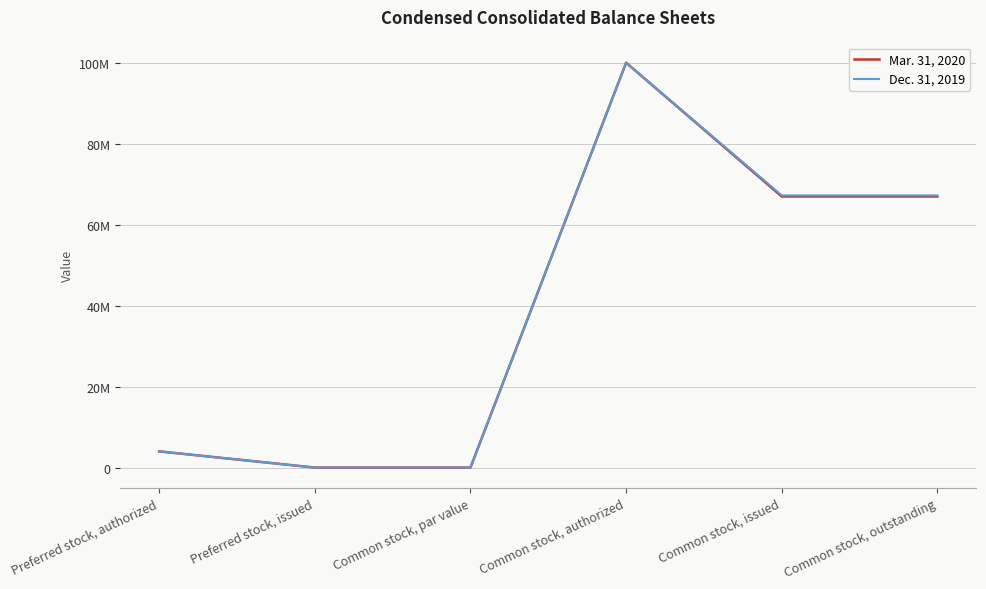

Which series has the largest total across all categories?

Dec. 31, 2019